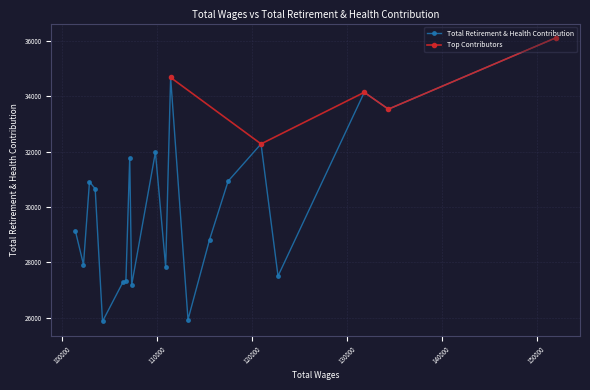

What is the difference between the maximum and second lowest values?

10175